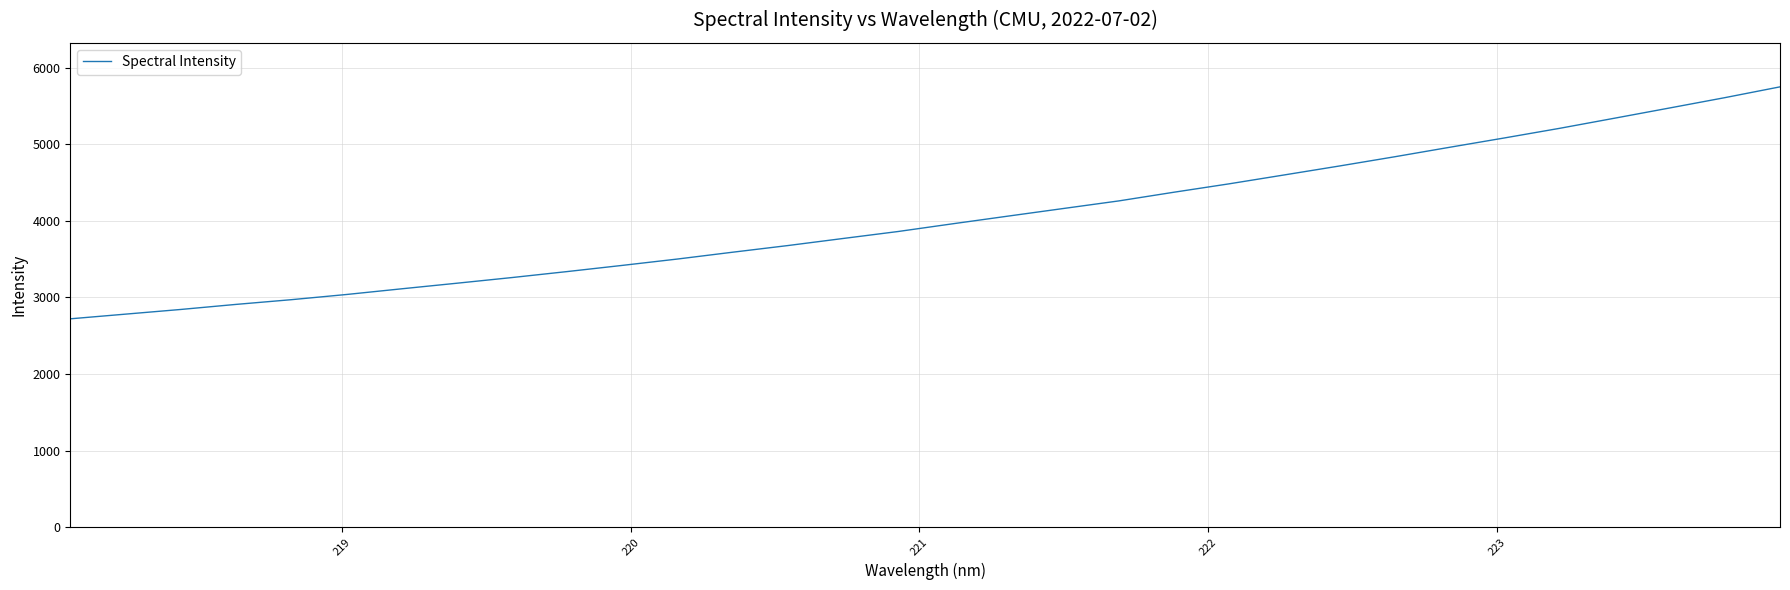

What is the maximum value shown in the chart?

5748.8